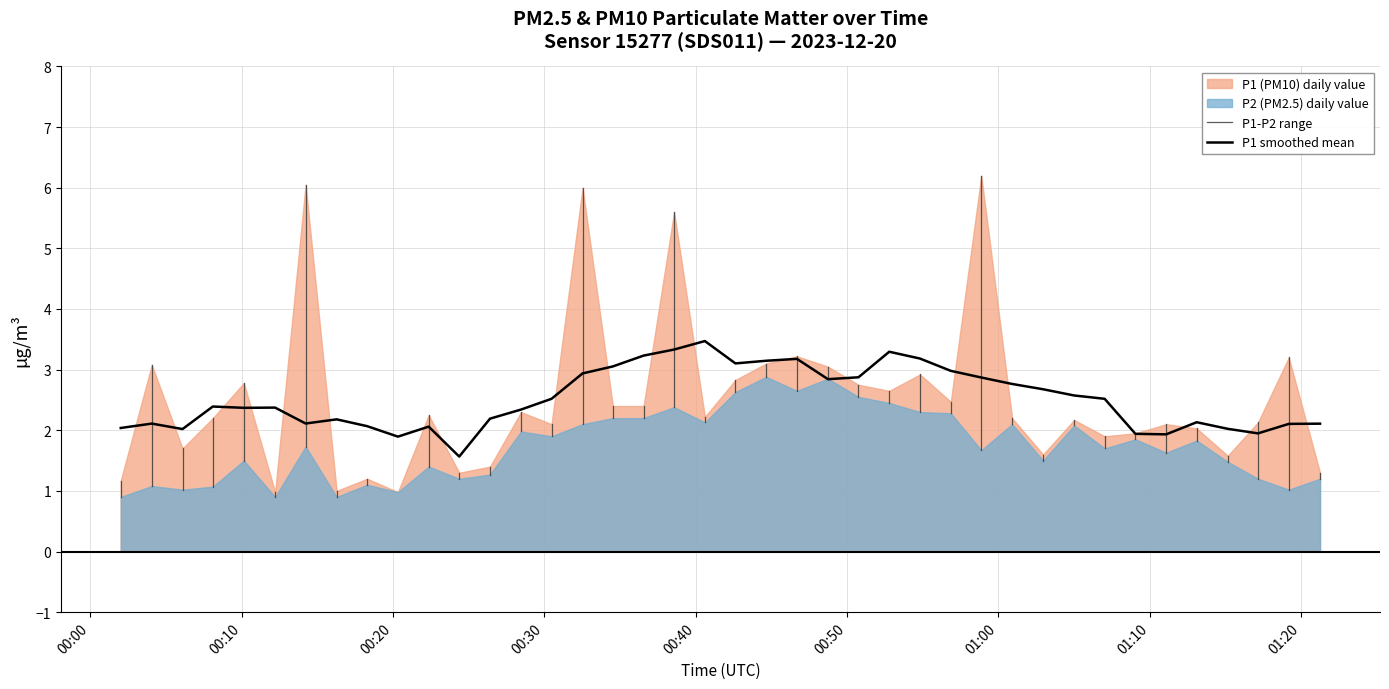

True or false: P1 and P2 cross at least once.

False